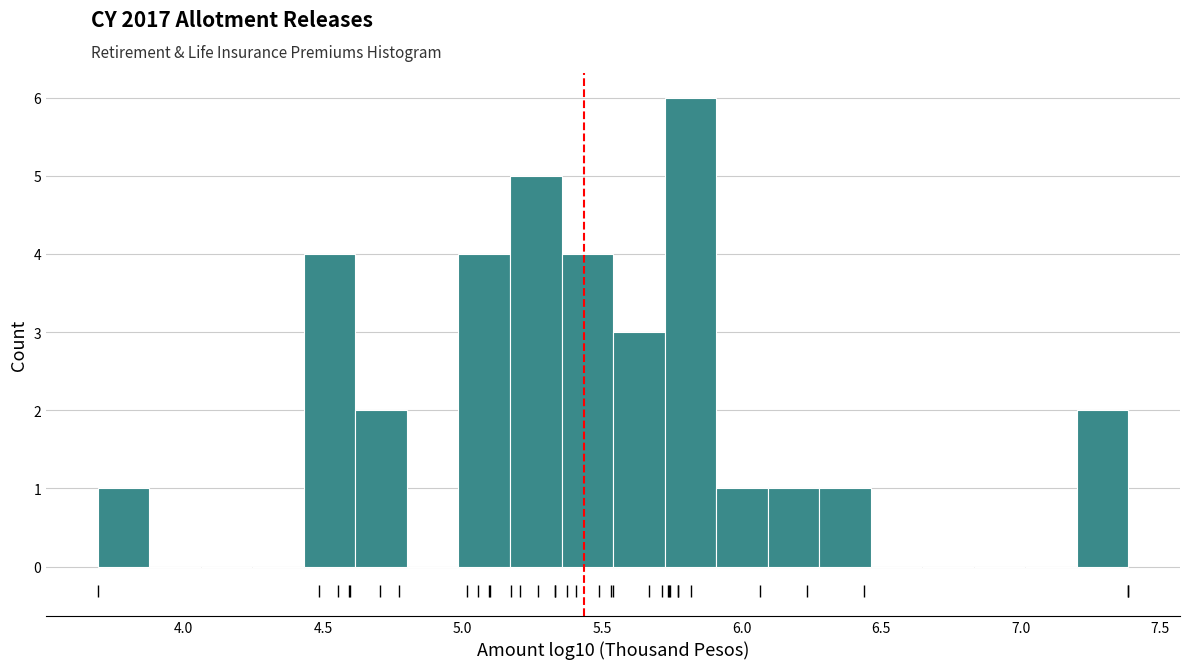

Around what value on the x-axis is the tallest bar? Give the approximate position of its centre, as read against the axis.

5.80